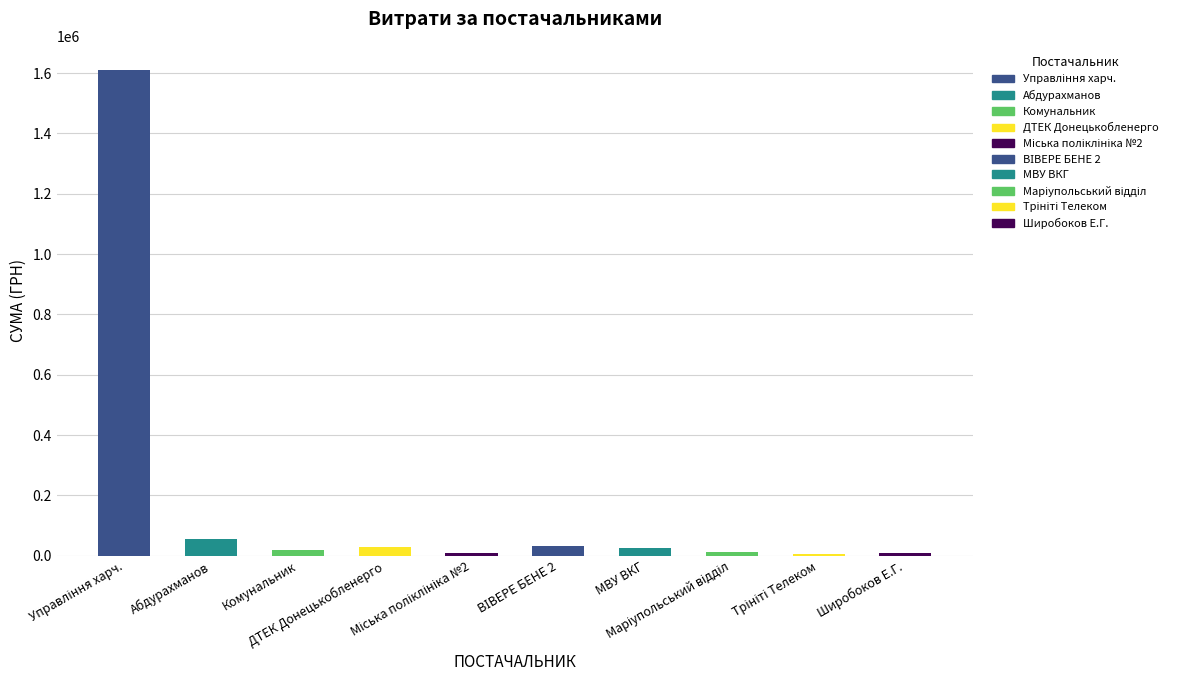

What is the difference between the second highest and minimum values?

47900.0